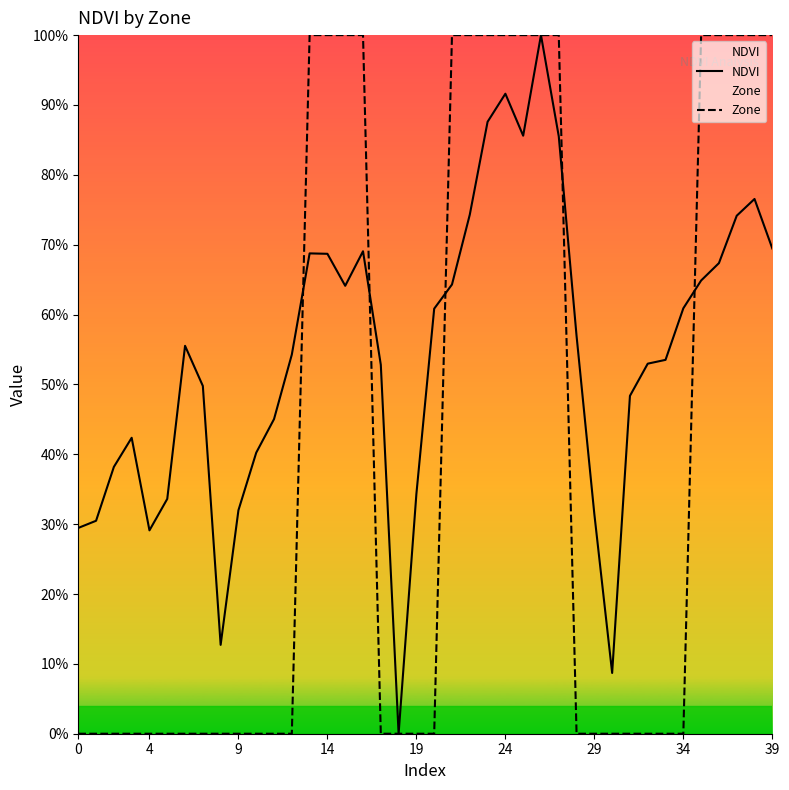

How many lines are shown in the chart?

2